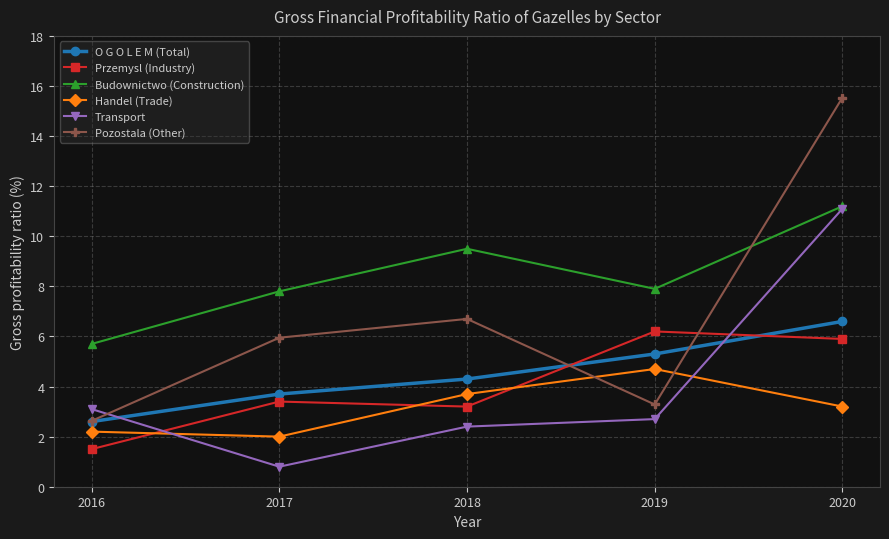

At which label does Handel (Trade) first exceed 3?

2018